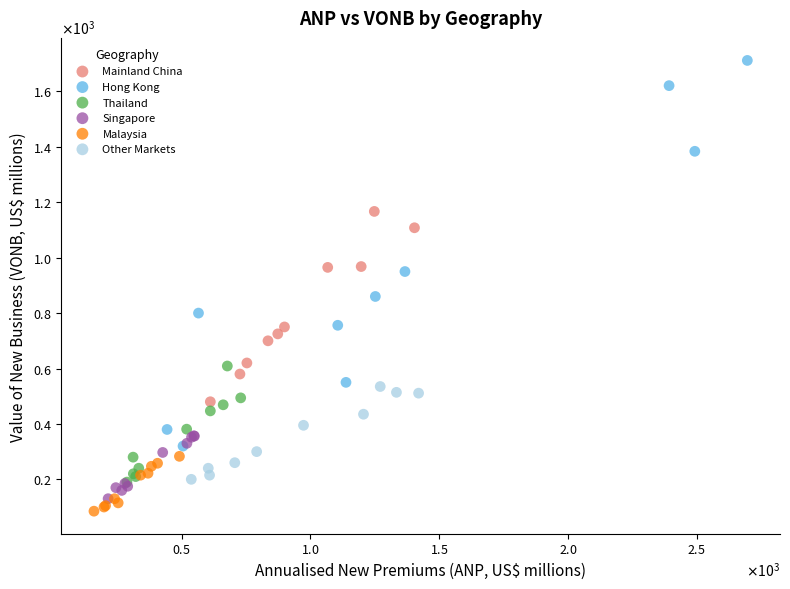

What are all the series names shown in the legend?

Mainland China, Hong Kong, Thailand, Singapore, Malaysia, Other Markets